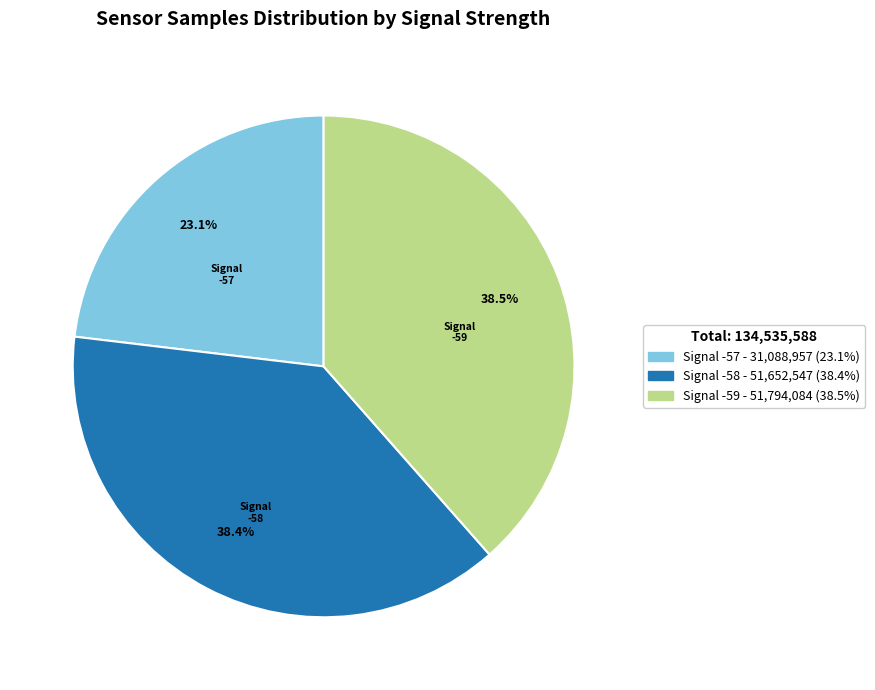

To the nearest percent, what is the average slice percentage?

33%